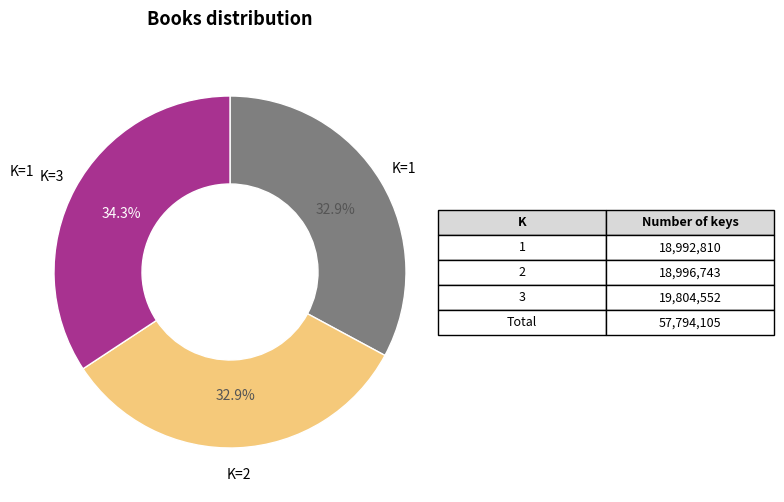

Is there a majority slice in this chart?

No